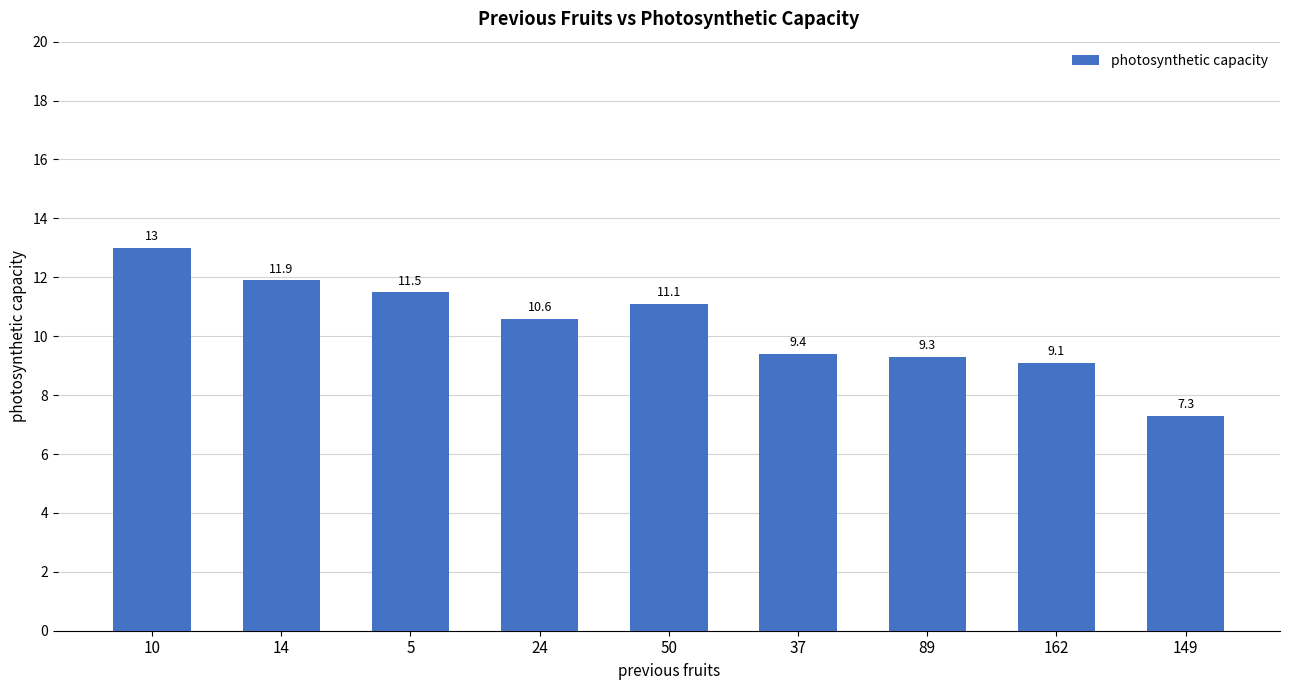

What is the greatest value displayed?

13.0